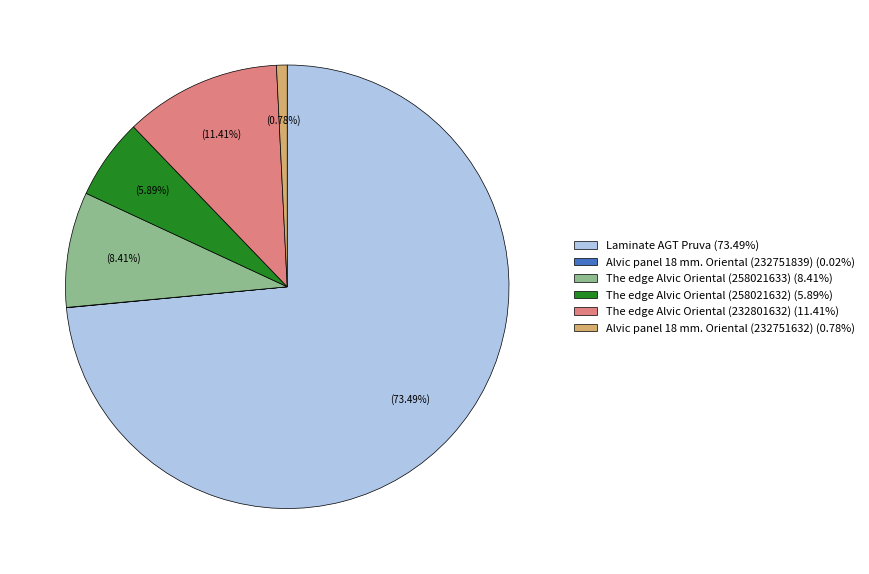

Approximately how many times larger is the value at The edge Alvic Oriental (232801632) (11.41%) compared to The edge Alvic Oriental (258021633) (8.41%)?

1.4